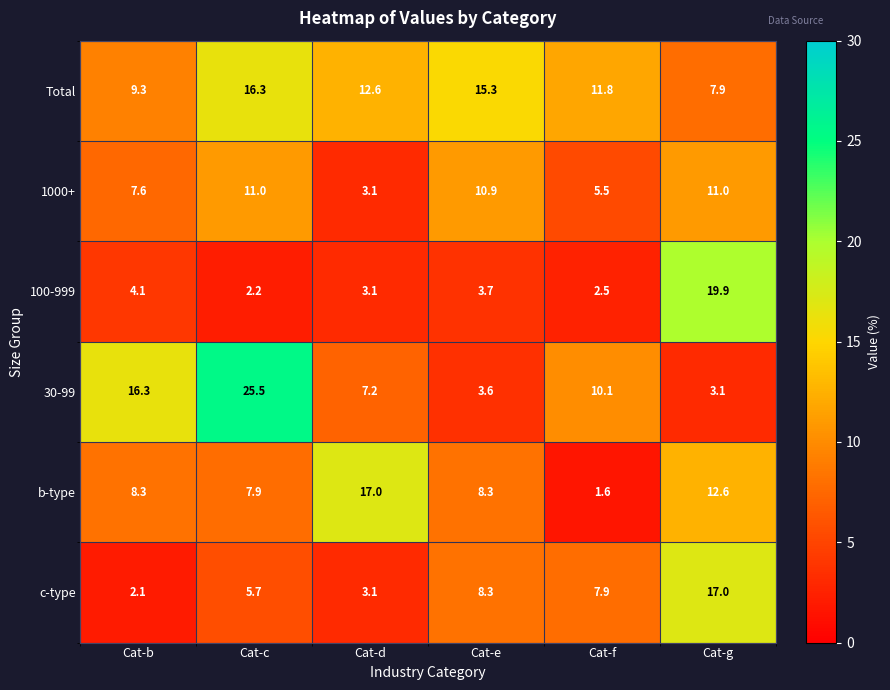

Is it true that 1000+ equals 11.0 at Cat-g?

True